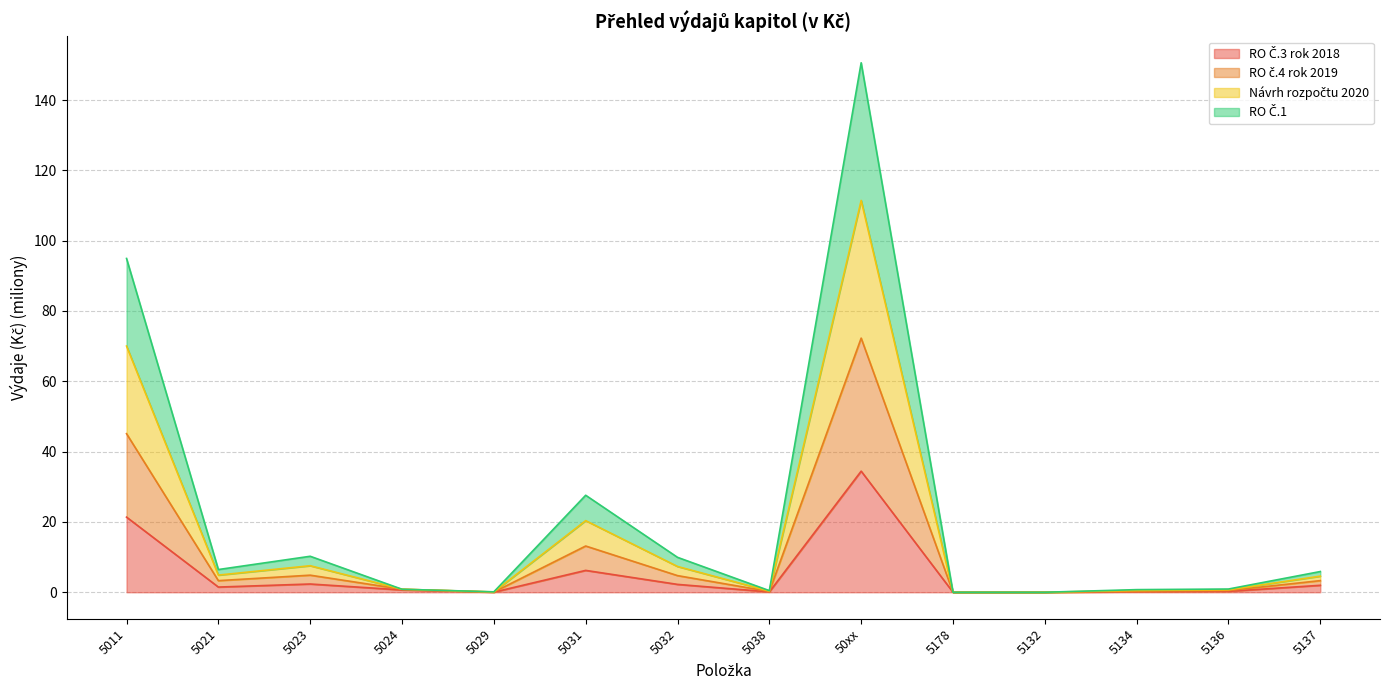

Between 5031 and 5134, which series saw the biggest shift?

RO č.4 rok 2019